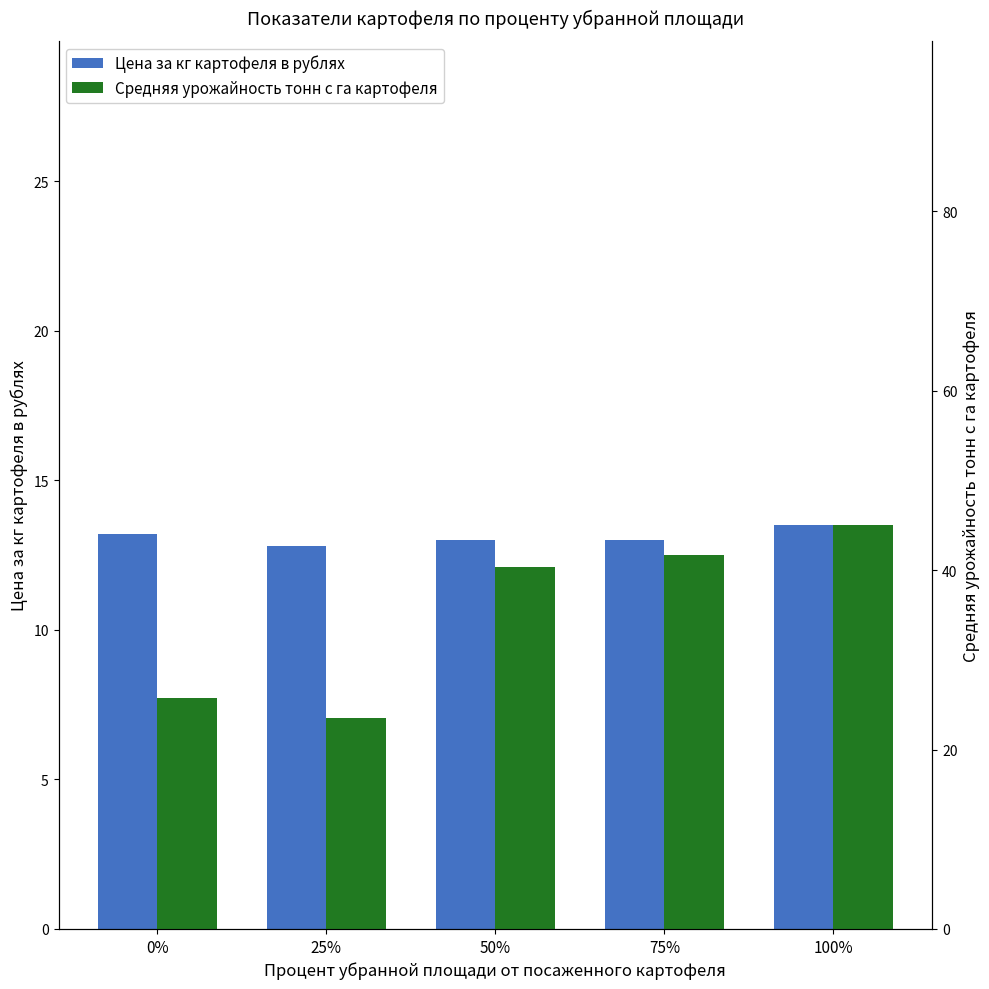

What are all the series names shown in the legend?

Цена за кг картофеля в рублях, Средняя урожайность тонн с га картофеля